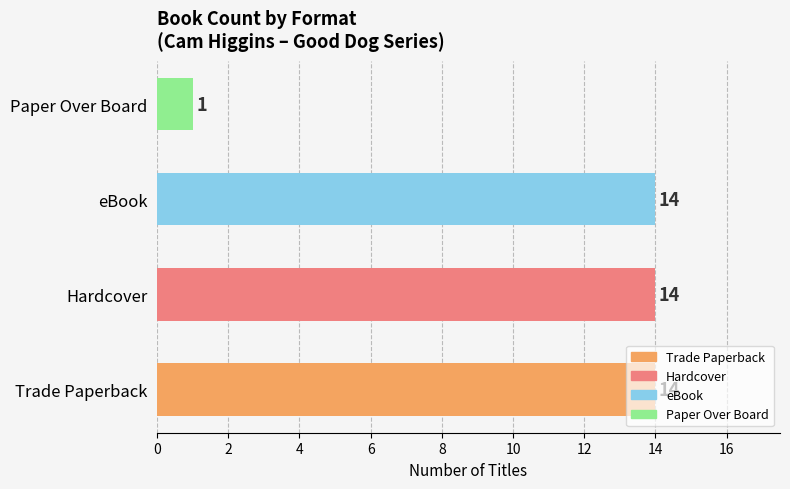

Is it true that the value at Trade Paperback is 19?

False